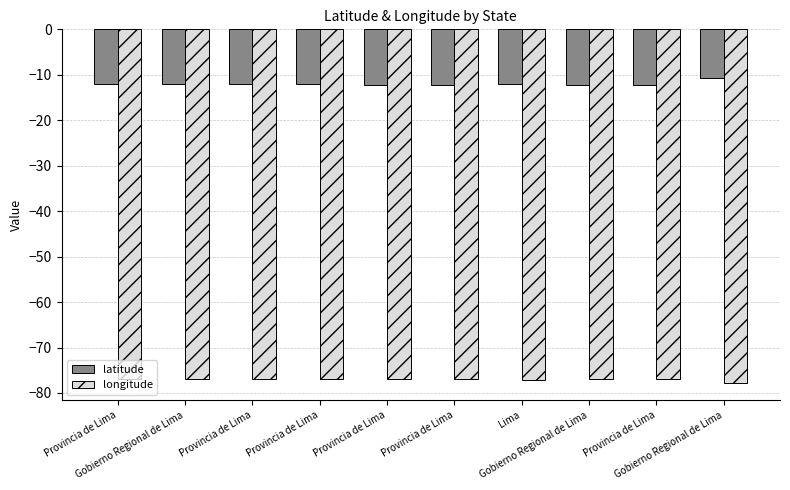

What is the difference between the latitude values at Lima and Provincia de Lima?

0.1